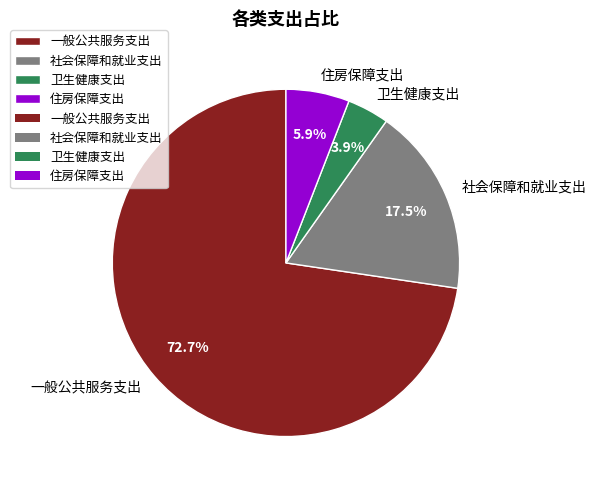

Combined, what portion of the pie is 卫生健康支出 and 社会保障和就业支出?

21.4%